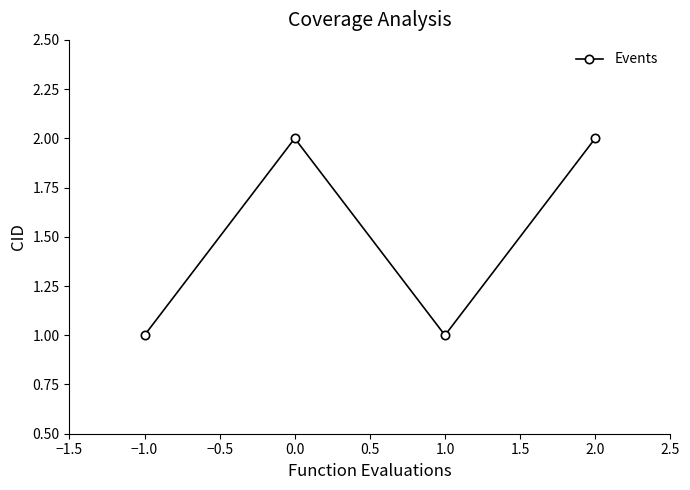

What is the label of the 4th point from the right?

−1.0